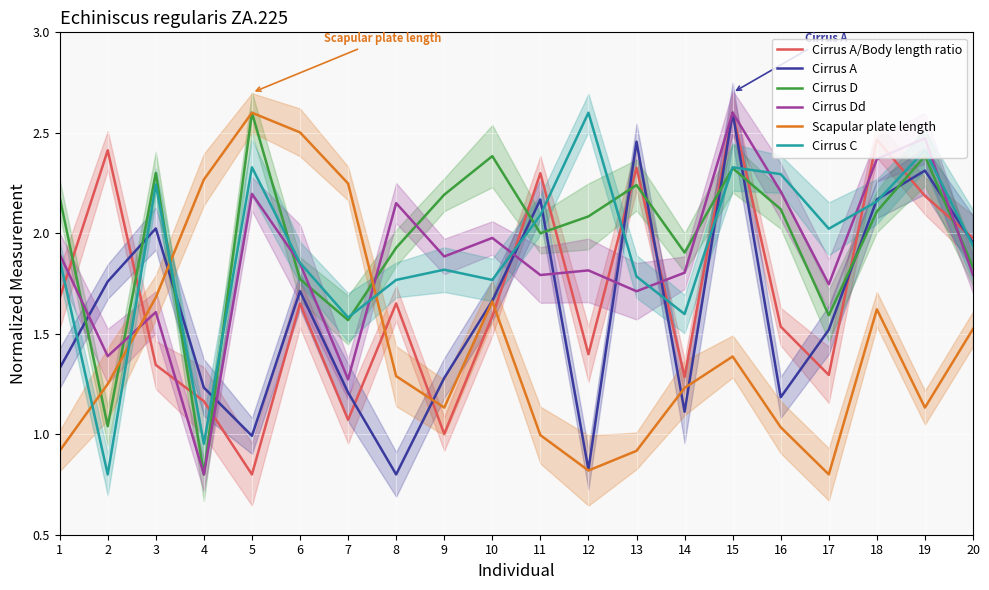

Which category has the lowest value in the Scapular plate length series?

17